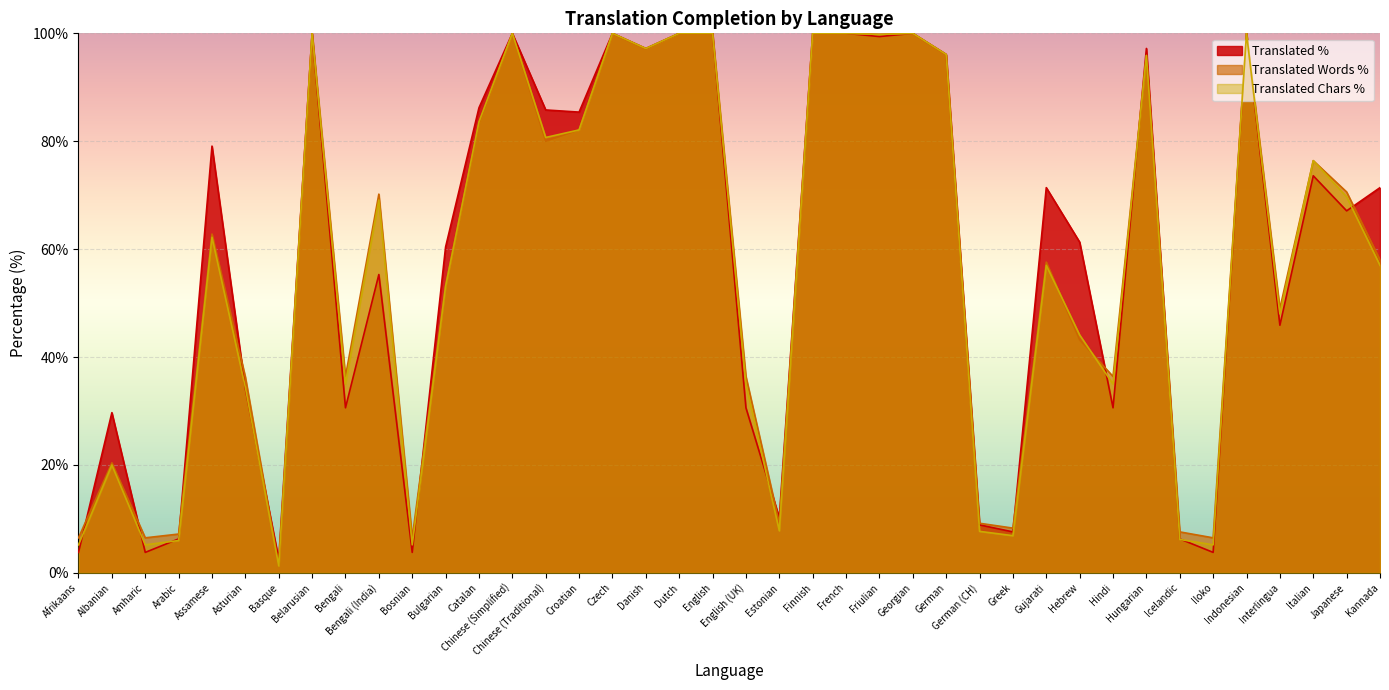

Reading left to right, transcribe all the data shown in this chart.

translated_percent: 3.8	29.7	3.8	6.3	79.1	34.1	2.5	100.0	30.6	55.3	3.8	60.4	86.2	100.0	85.8	85.4	100.0	97.2	100.0	100.0	30.6	10.2	100.0	100.0	99.4	100.0	96.1	8.9	7.6	71.4	61.3	30.6	97.2	6.3	3.8	100.0	45.9	73.6	67.1	71.4
translated_words_percent: 6.5	20.4	6.5	7.2	62.8	36.3	1.4	100.0	36.4	70.2	6.5	53.3	83.3	100.0	80.0	82.1	100.0	97.1	100.0	100.0	36.4	9.2	100.0	100.0	99.8	100.0	96.0	9.2	8.3	57.6	43.2	36.4	95.9	7.6	6.5	100.0	49.0	76.4	70.6	58.0
translated_chars_percent: 5.2	20.0	5.2	6.0	62.2	34.4	1.3	100.0	35.0	69.1	5.2	53.1	83.6	100.0	80.7	82.1	100.0	97.2	100.0	100.0	35.0	7.8	100.0	100.0	99.8	100.0	96.1	7.7	6.9	57.0	44.1	35.0	95.9	6.2	5.2	100.0	48.0	76.4	69.7	57.0